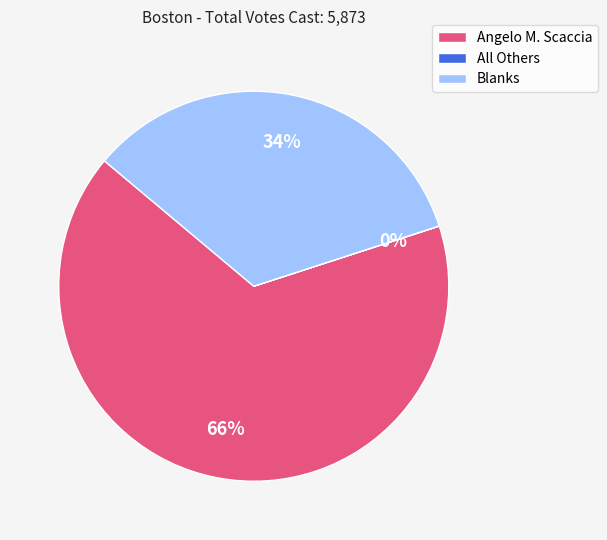

Between Angelo M. Scaccia and Blanks, which is larger?

Angelo M. Scaccia